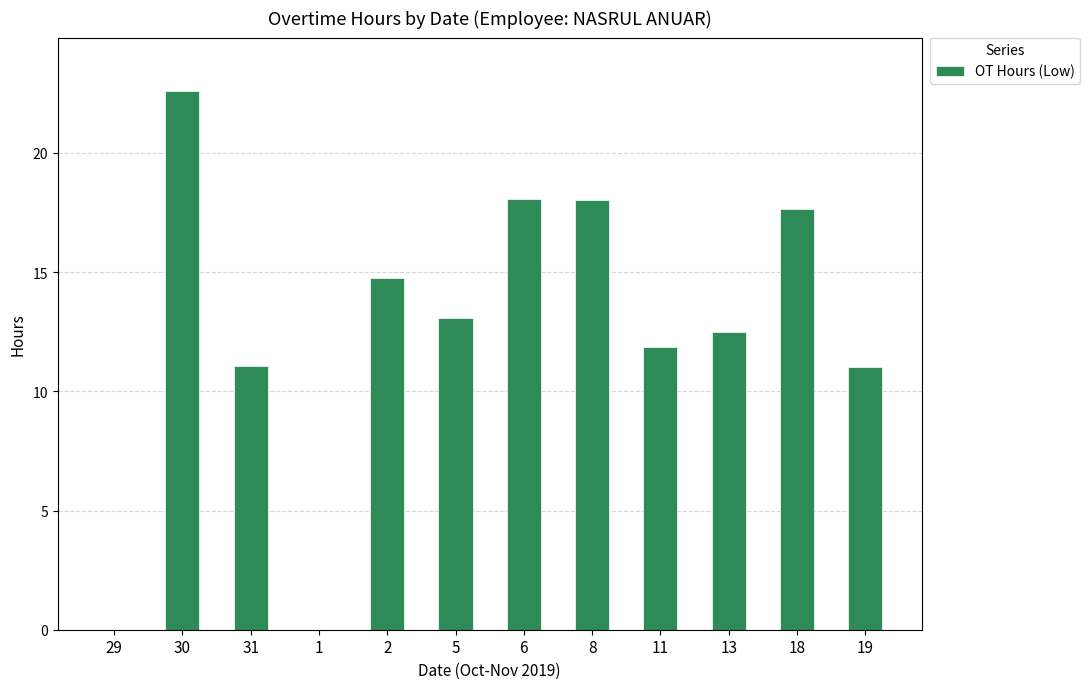

The value at 1 is 0.0. True or false?

True